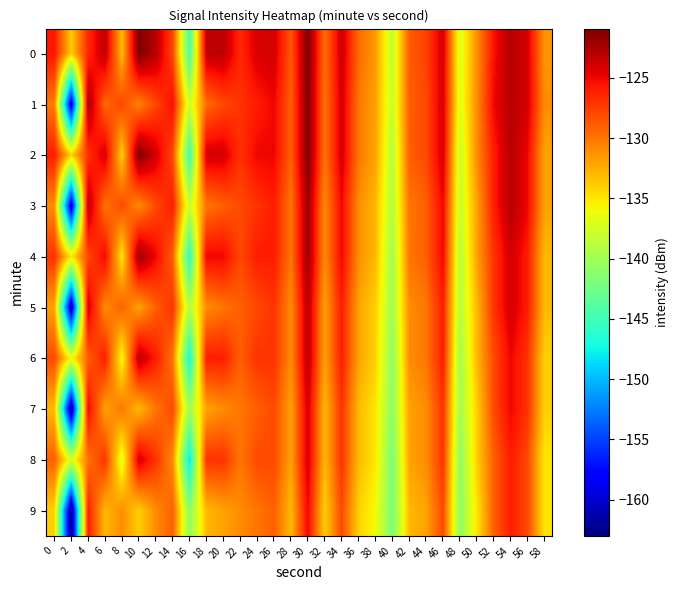

How many categories are shown in the chart?

30